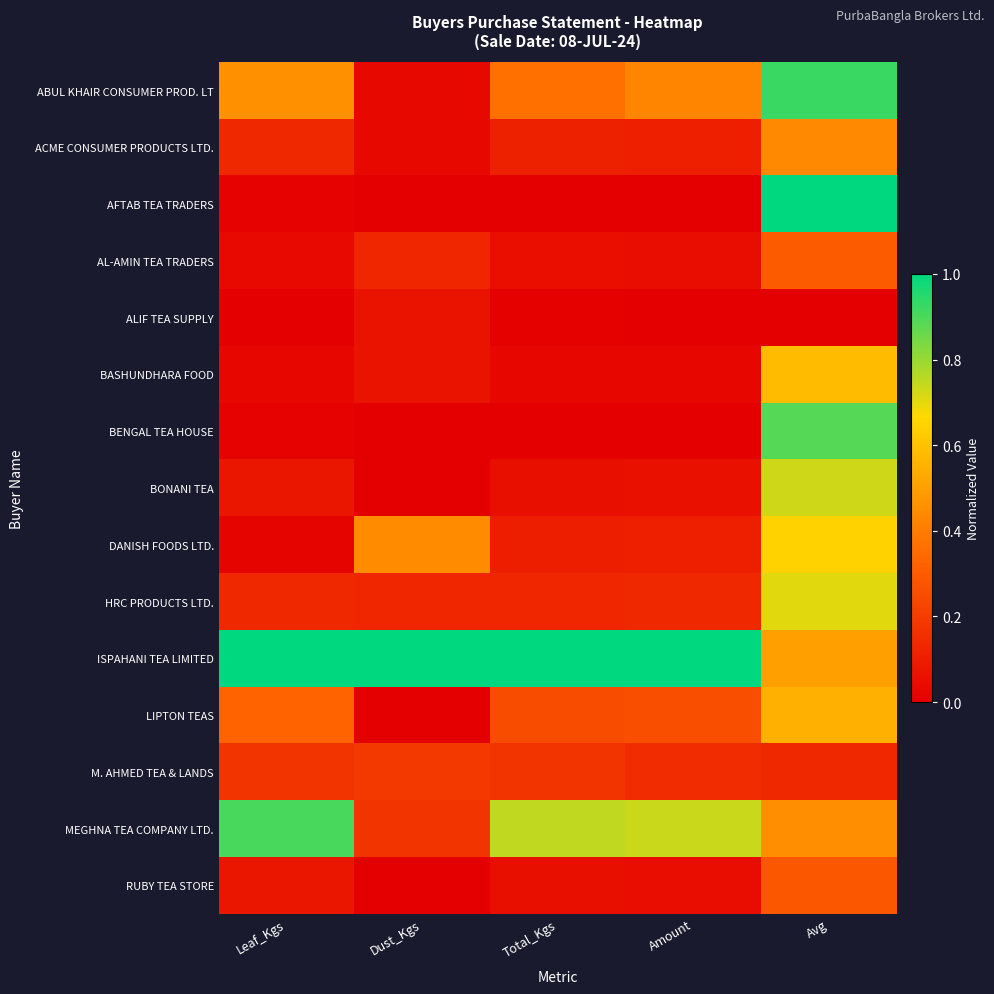

At which category is the sum across all series the highest?

Avg